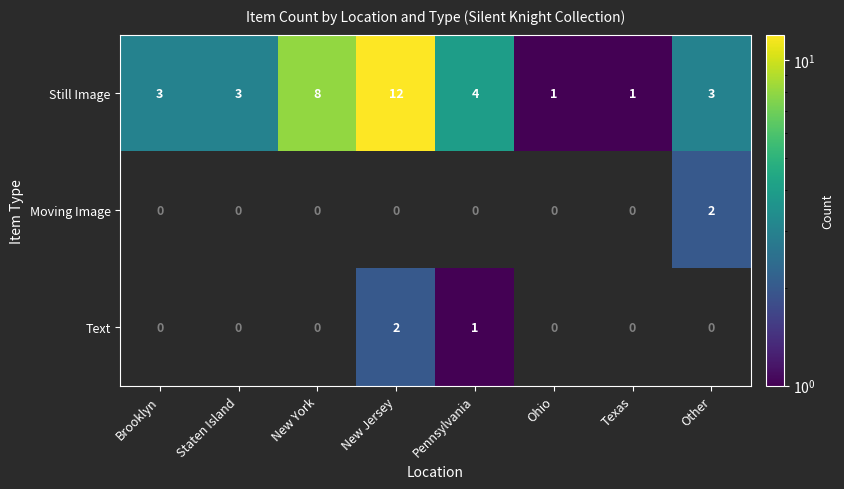

Read the Still Image value at New York, to the nearest 10.

10